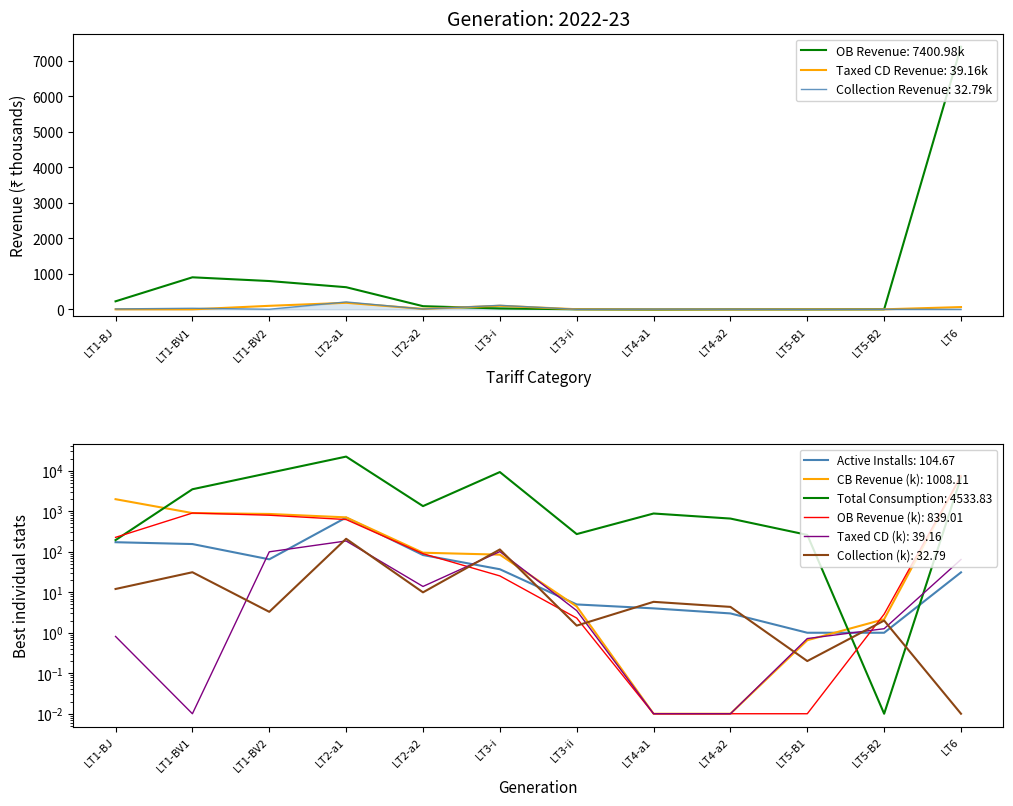

Read the total_consumption value at LT6.

6792.0